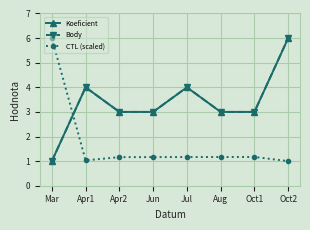

At which category does CTL (scaled) reach its first local valley?

Apr1